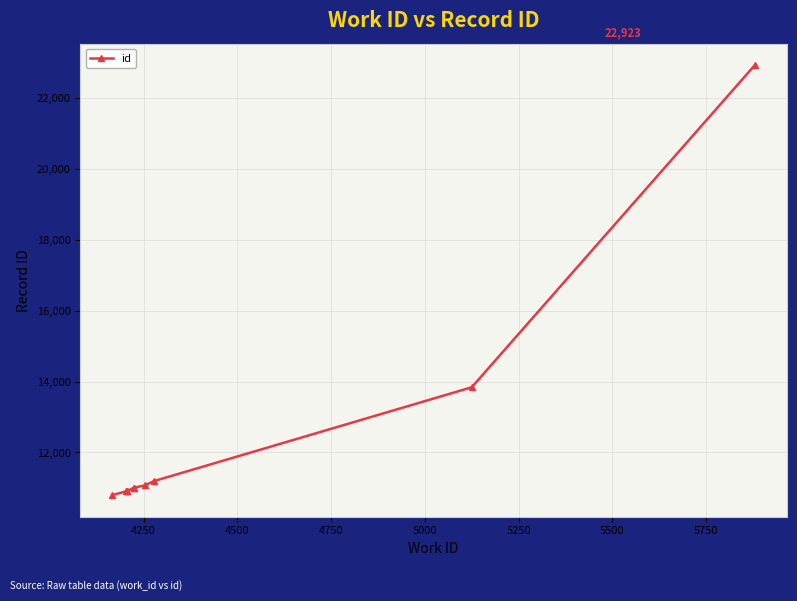

What is the sum of all values?

124553